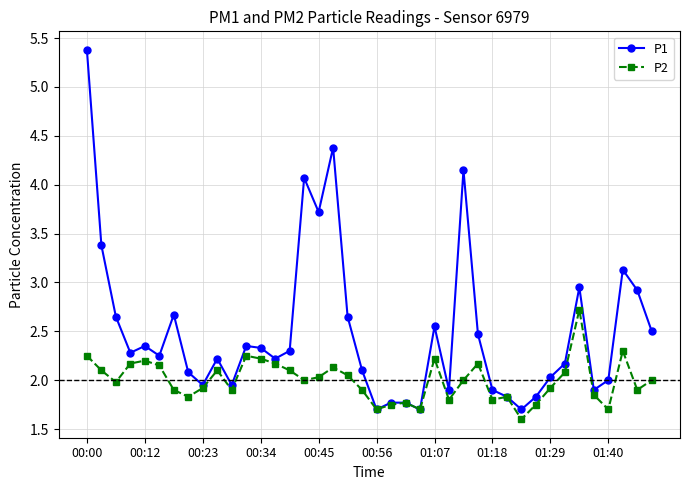

List the series in order of their overall mean, lowest first.

P2, P1